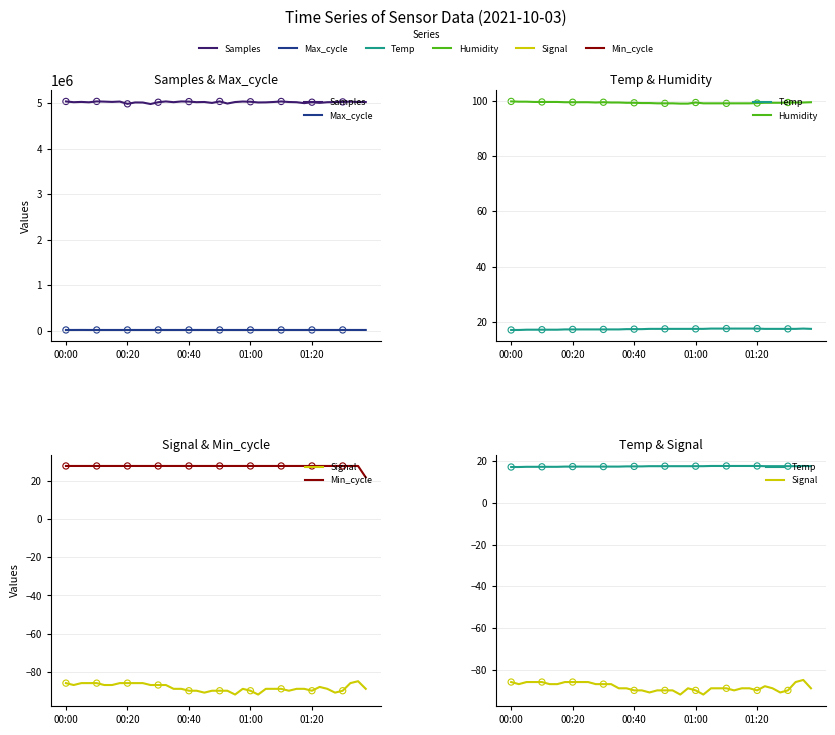

At which category is the sum across all series the highest?

01:20